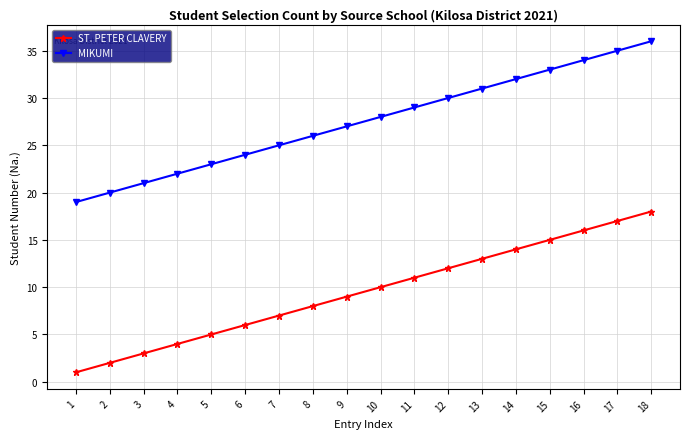

True or false: MIKUMI and ST. PETER CLAVERY intersect in this chart.

False